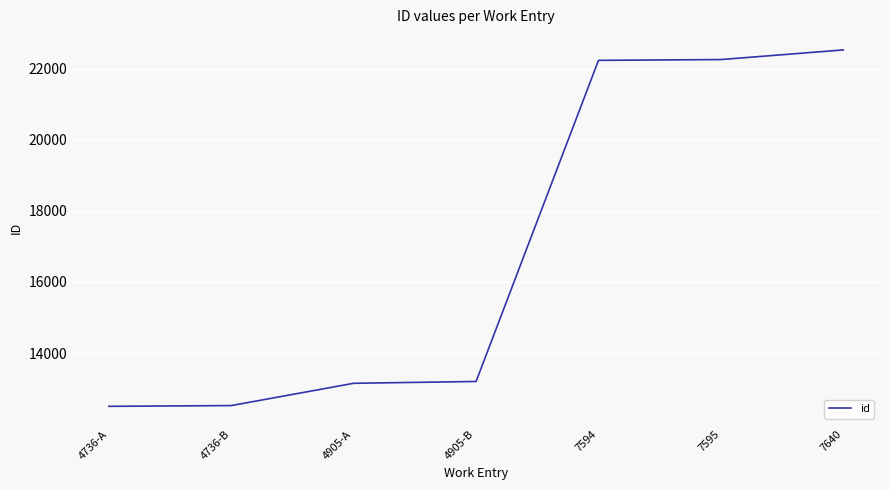

The chart shows a value of 13201 at 4905-B. True or false?

True